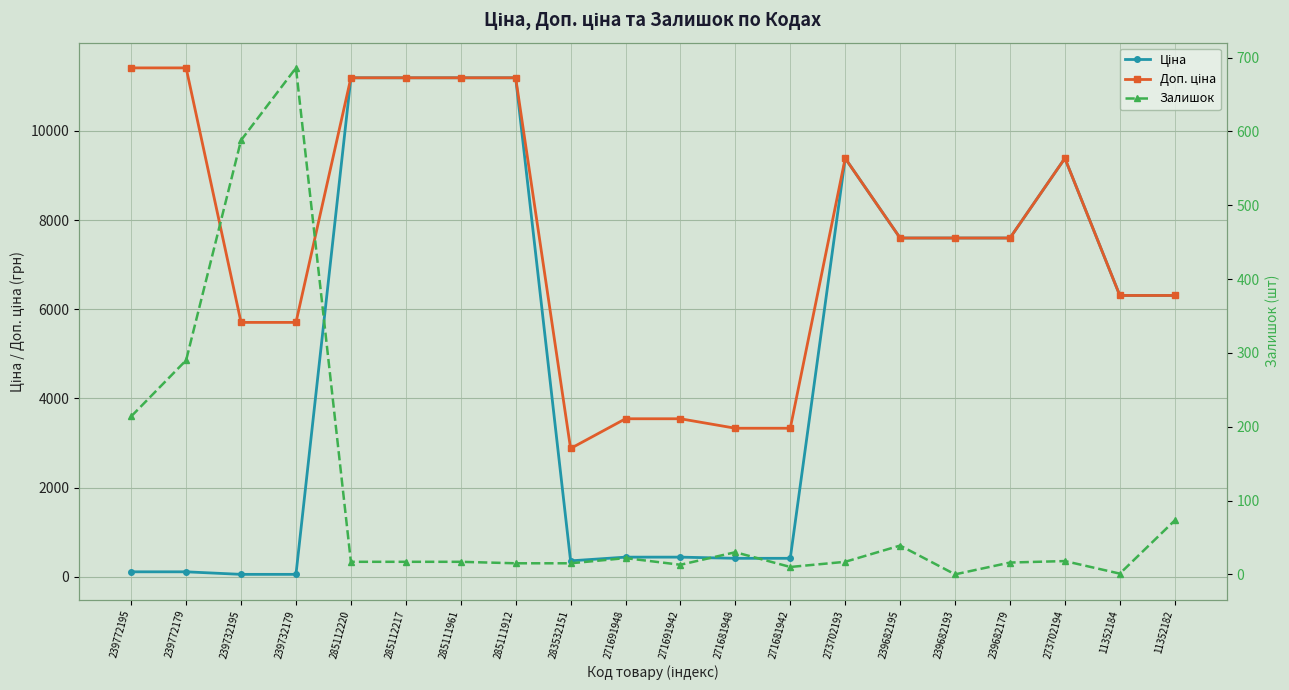

How many interior local peaks does the Залишок series have?

5